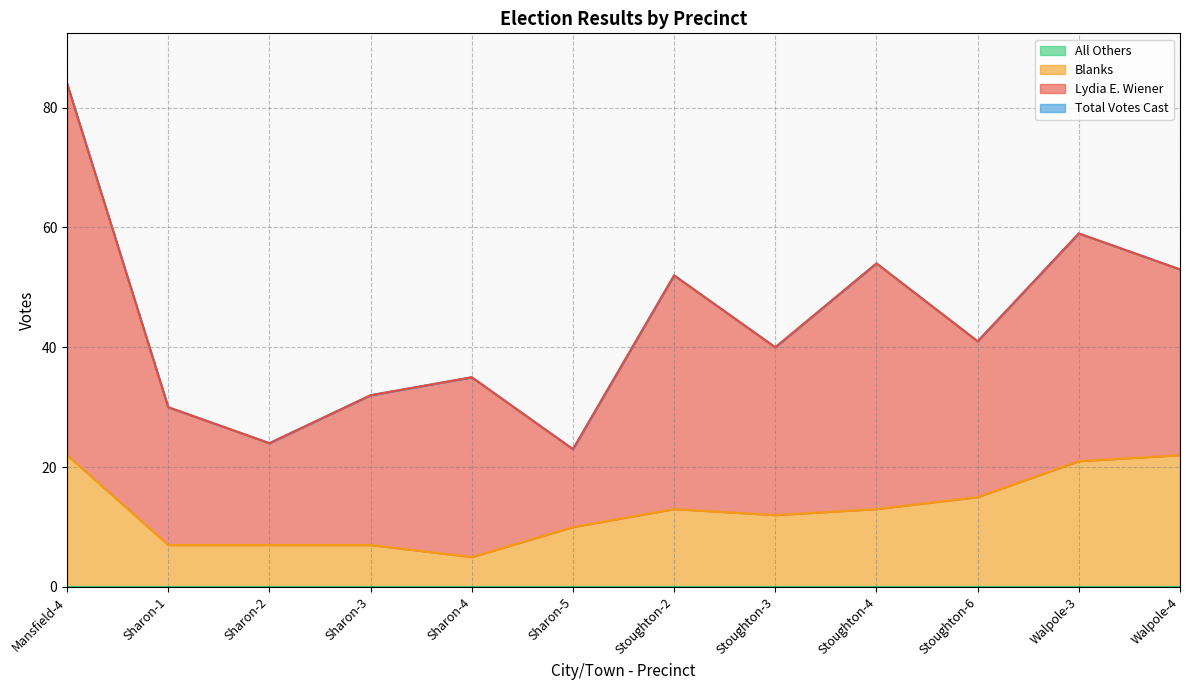

In Total Votes Cast, how many points are lower than both neighbors (excluding endpoints)?

4